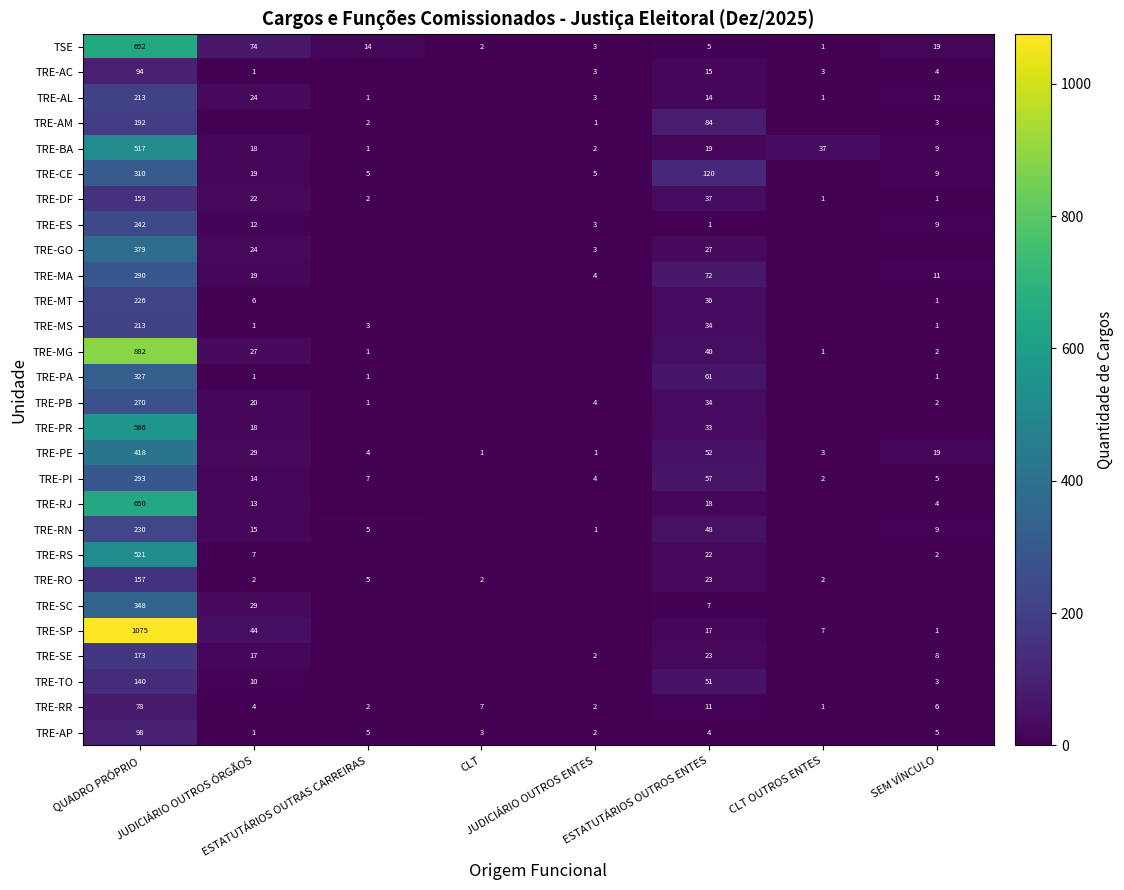

Is it true that TRE-RN equals 362 at QUADRO PRÓPRIO?

False